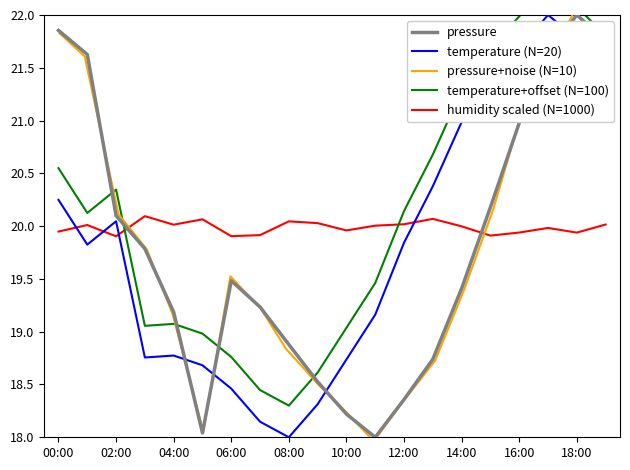

Rank the series by their maximum value, from lowest to highest.

humidity scaled (N=1000), pressure, temperature (N=20), pressure+noise (N=10), temperature+offset (N=100)